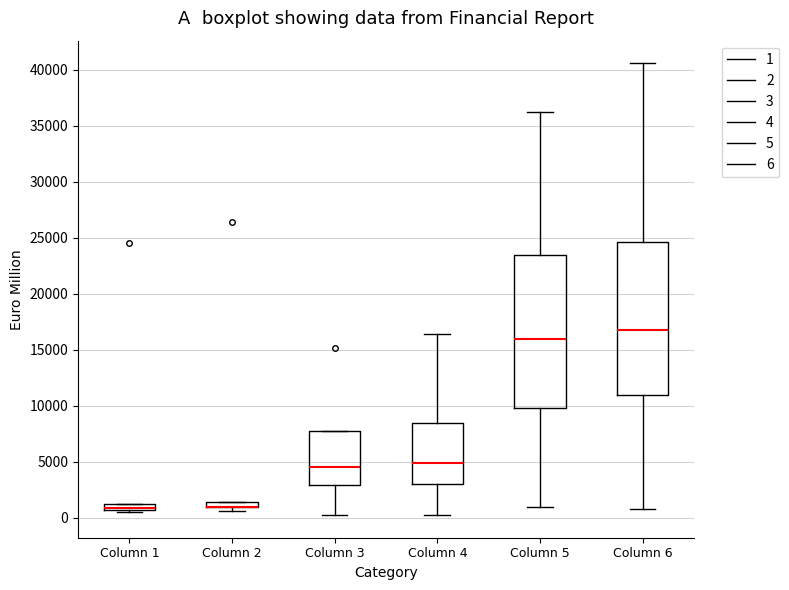

Where is the upper edge of the box for Column 3 on the y-axis? The values are not printed on the chart, so give them approximately, as read against the axis.

8000